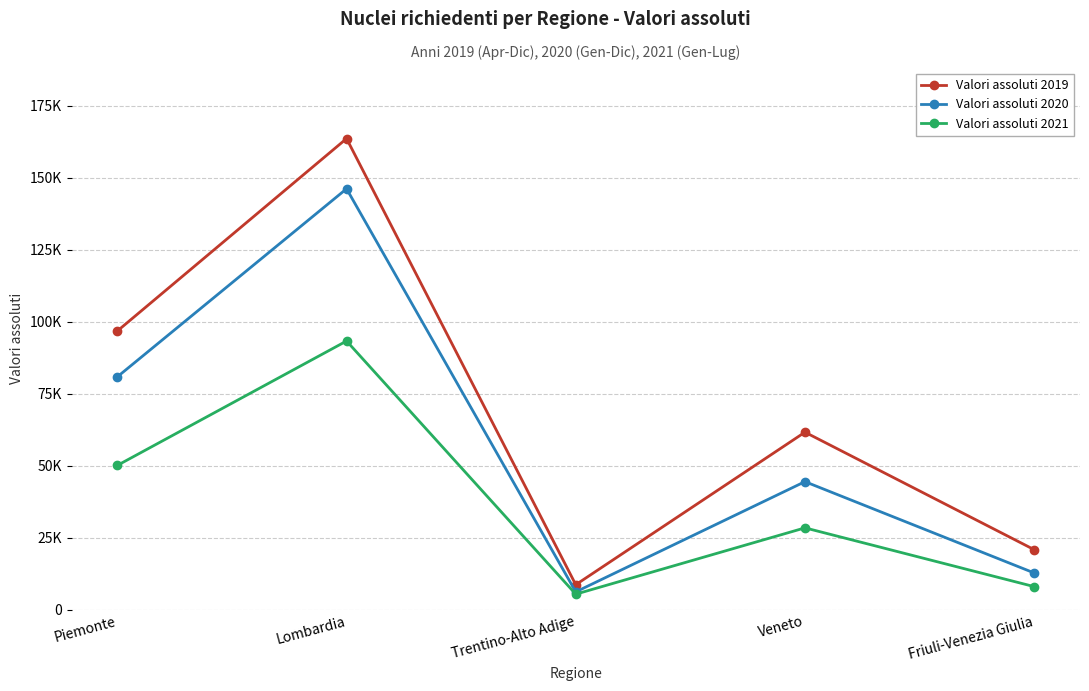

At which category does Valori assoluti 2021 reach its first local peak?

Lombardia